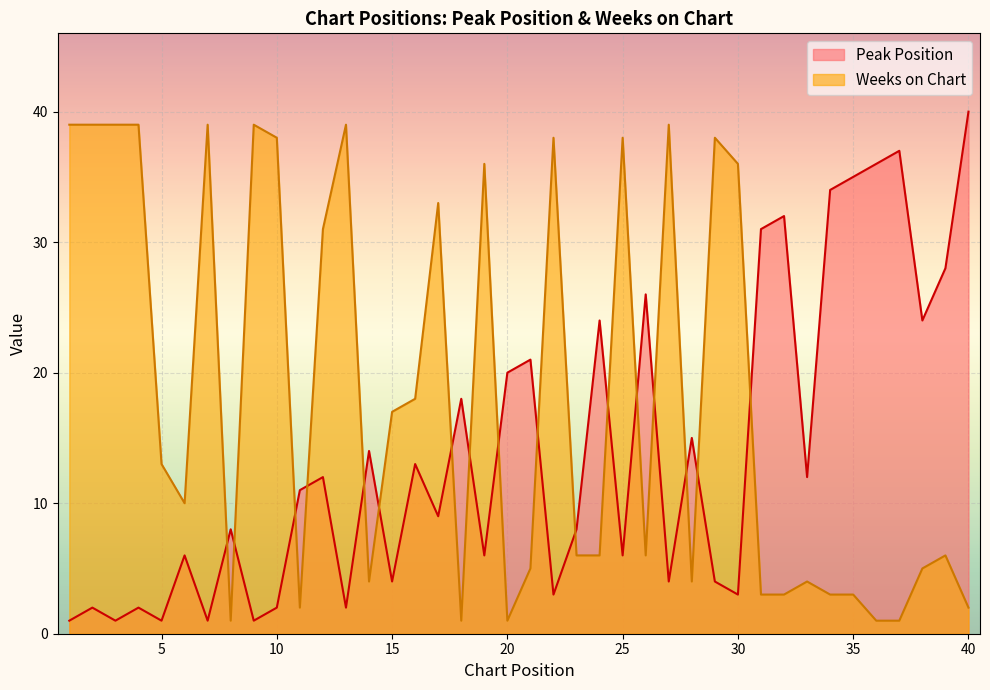

True or false: Weeks on Chart has more than 1 points higher than both neighbors.

True